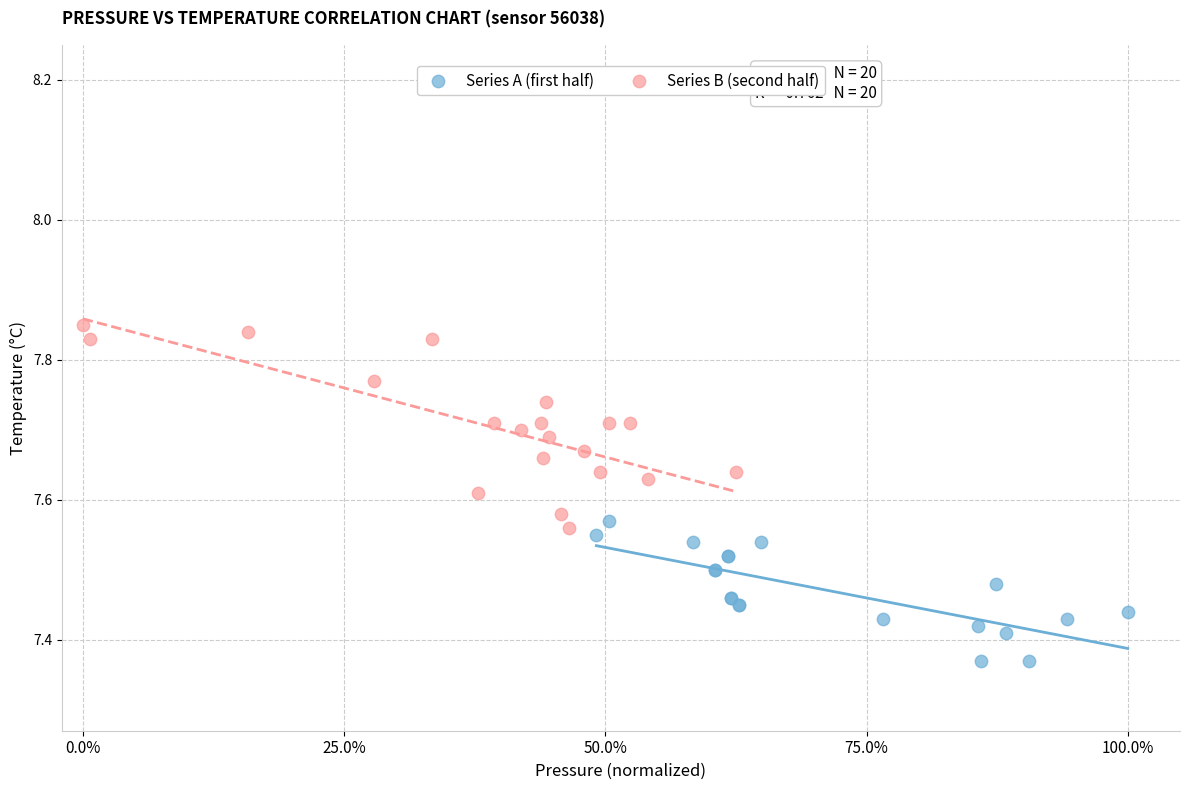

Which series contains the lowest Y value?

Series A (first half)